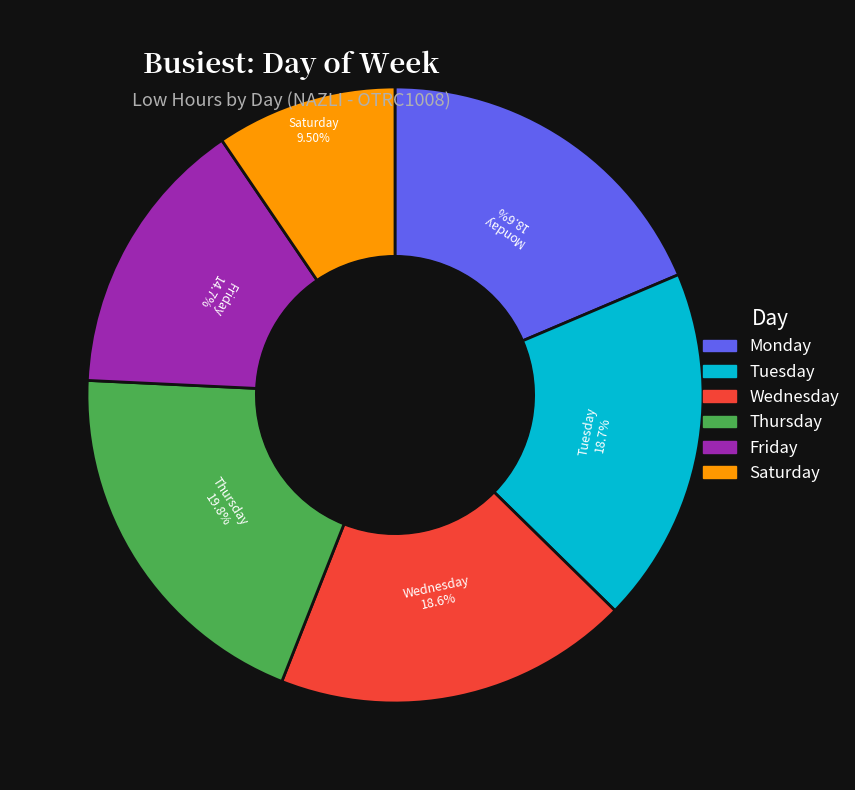

Is there any slice that represents more than half of the pie?

No